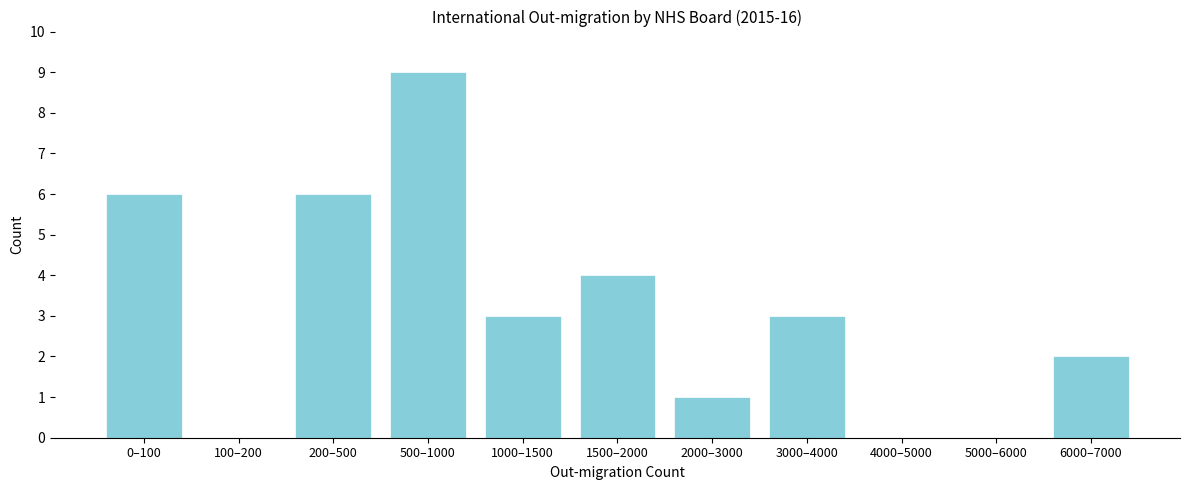

Reading left to right, list all the values displayed in this chart.

0–100=6	100–200=0	200–500=6	500–1000=9	1000–1500=3	1500–2000=4	2000–3000=1	3000–4000=3	4000–5000=0	5000–6000=0	6000–7000=2